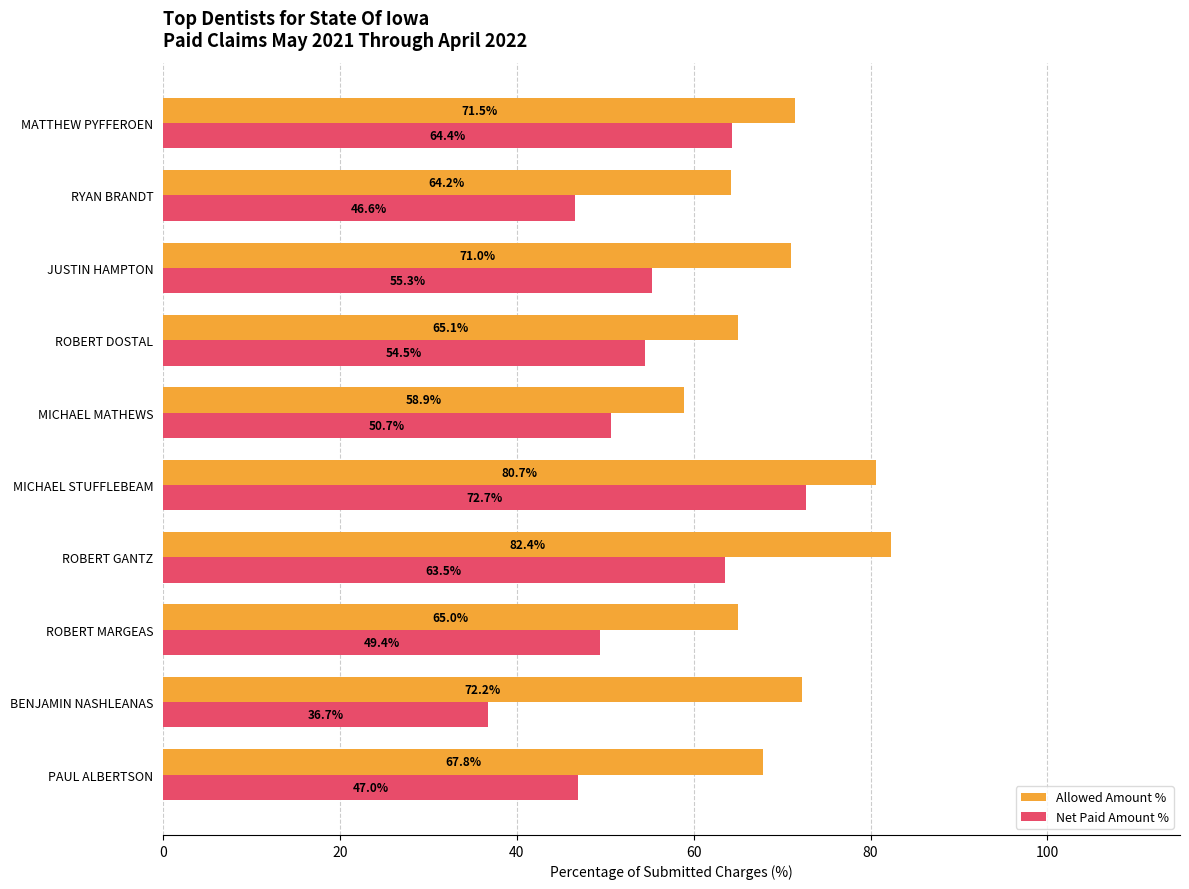

The Allowed Amount % series shows 48.1 at MATTHEW PYFFEROEN. True or false?

False